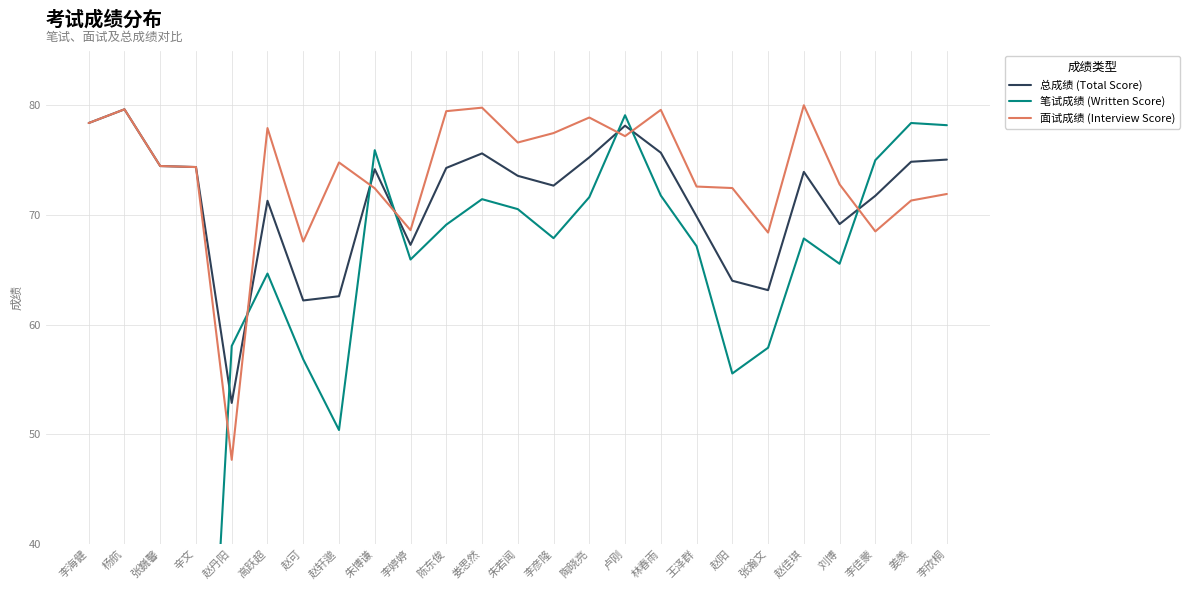

What is the value of the 总成绩 (Total Score) point at the 21st from the left?

73.9